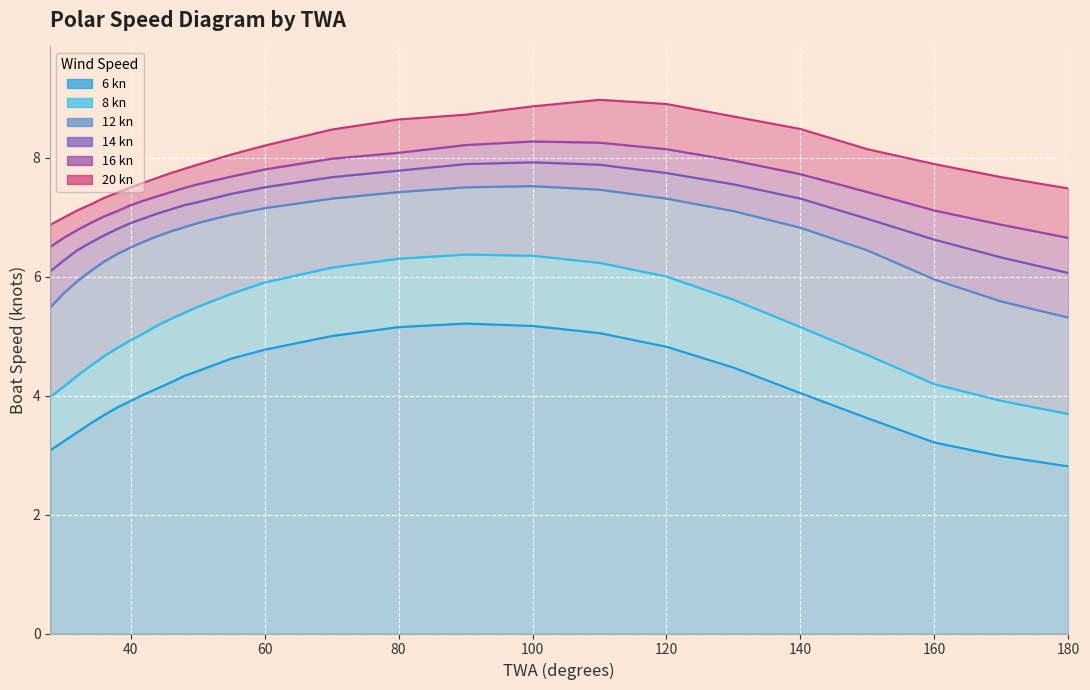

Is it true that 16 kn equals 13.2 at 120?

False